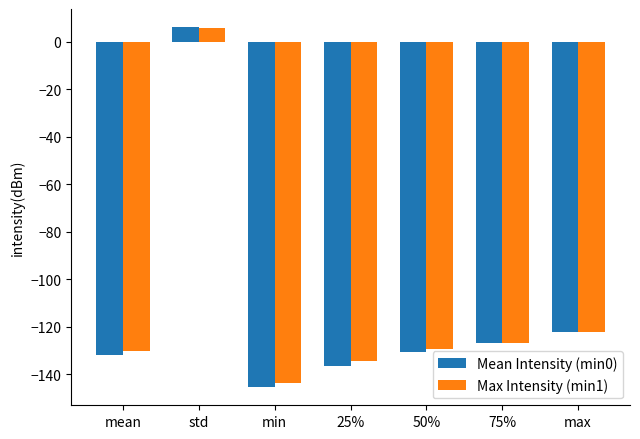

At which label does Max Intensity (min1) reach its peak?

std